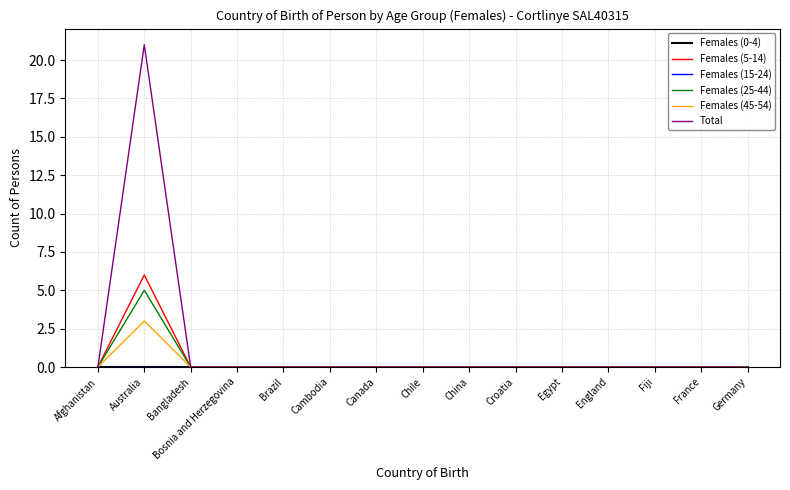

At how many categories does at least one series exceed 17?

1